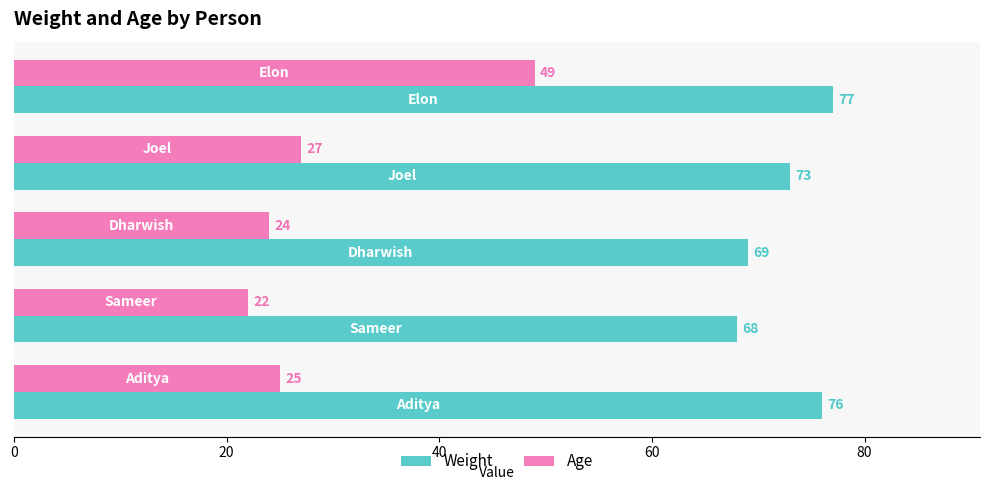

Which series has the largest total across all categories?

Weight